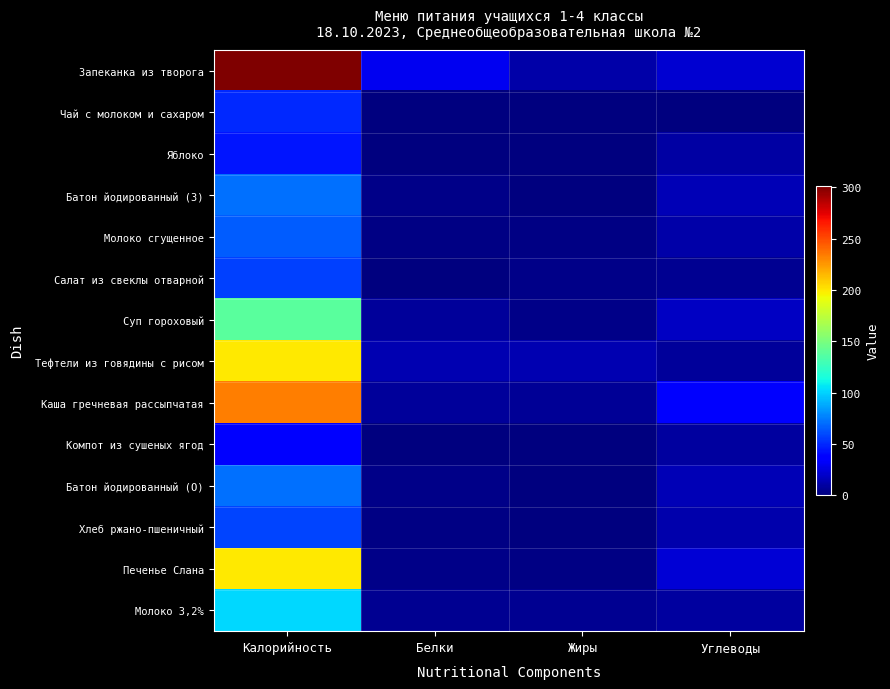

At Жиры, list the series in order from smallest to largest.

Чай с молоком и сахаром, Компот из сушеных ягод, Батон йодированный (З), Батон йодированный (О), Яблоко, Хлеб ржано-пшеничный, Печенье Слана, Молоко сгущенное, Салат из свеклы отварной, Суп гороховый, Молоко 3,2%, Каша гречневая рассыпчатая, Запеканка из творога, Тефтели из говядины с рисом